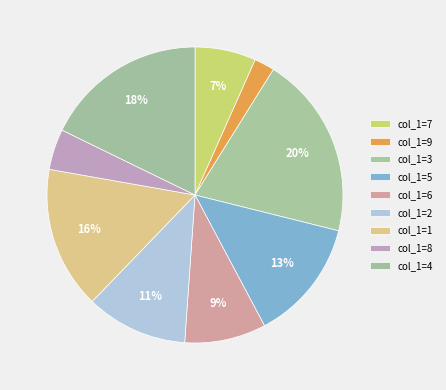

Which slice is the smallest?

col_1=9